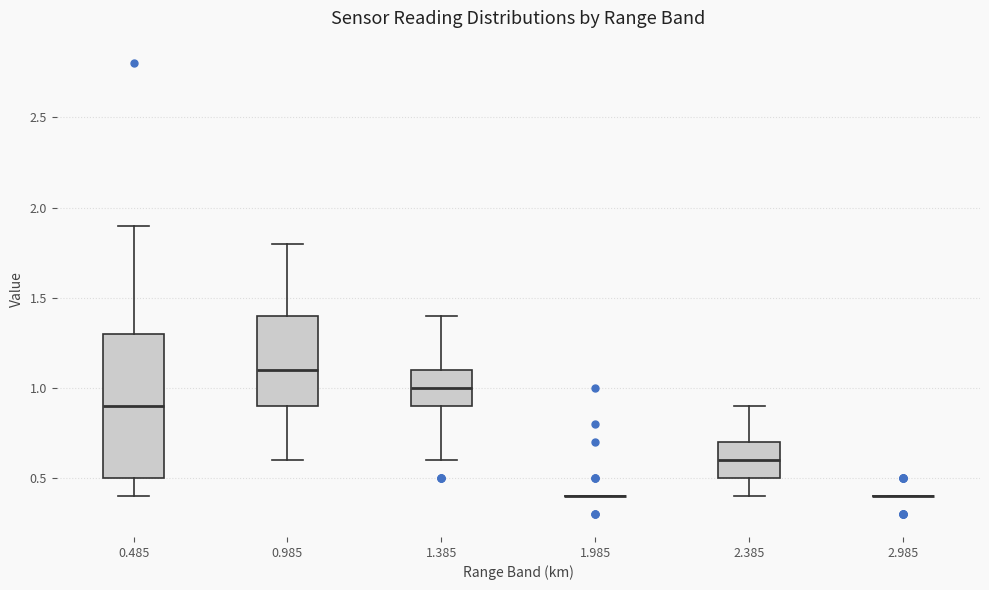

Reading left to right, transcribe this box plot: for each box, give where its median line is, the range the box spans, and where its two whiskers end, as read against the y-axis. The values are not printed on the chart, so give them approximately, as read against the axis.

0.485: median 0.9, box 0.5 to 1.3, whiskers 0.4 to 1.9
0.985: median 1.1, box 0.9 to 1.4, whiskers 0.6 to 1.8
1.385: median 1.0, box 0.9 to 1.1, whiskers 0.6 to 1.4
1.985: box collapsed to a line at 0.4, whiskers 0.4 to 0.4
2.385: median 0.6, box 0.5 to 0.7, whiskers 0.4 to 0.9
2.985: box collapsed to a line at 0.4, whiskers 0.4 to 0.4